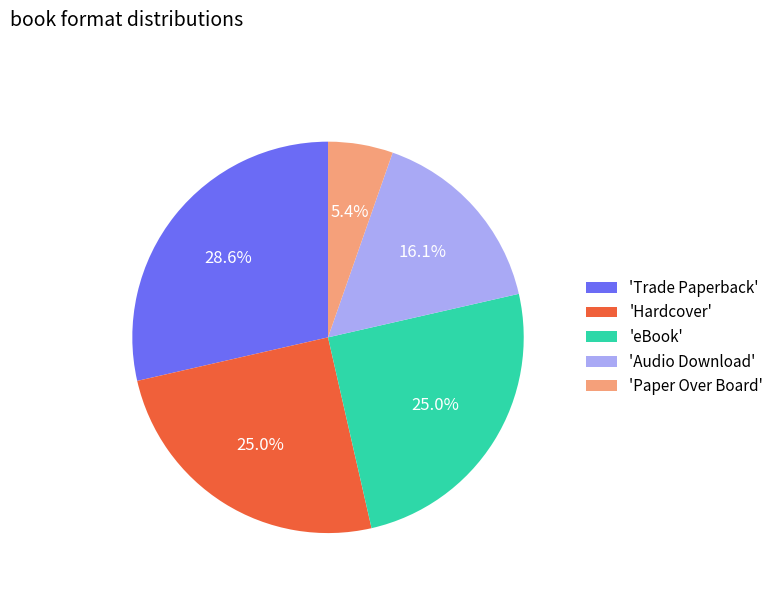

To the nearest percent, what is the average slice percentage?

20%